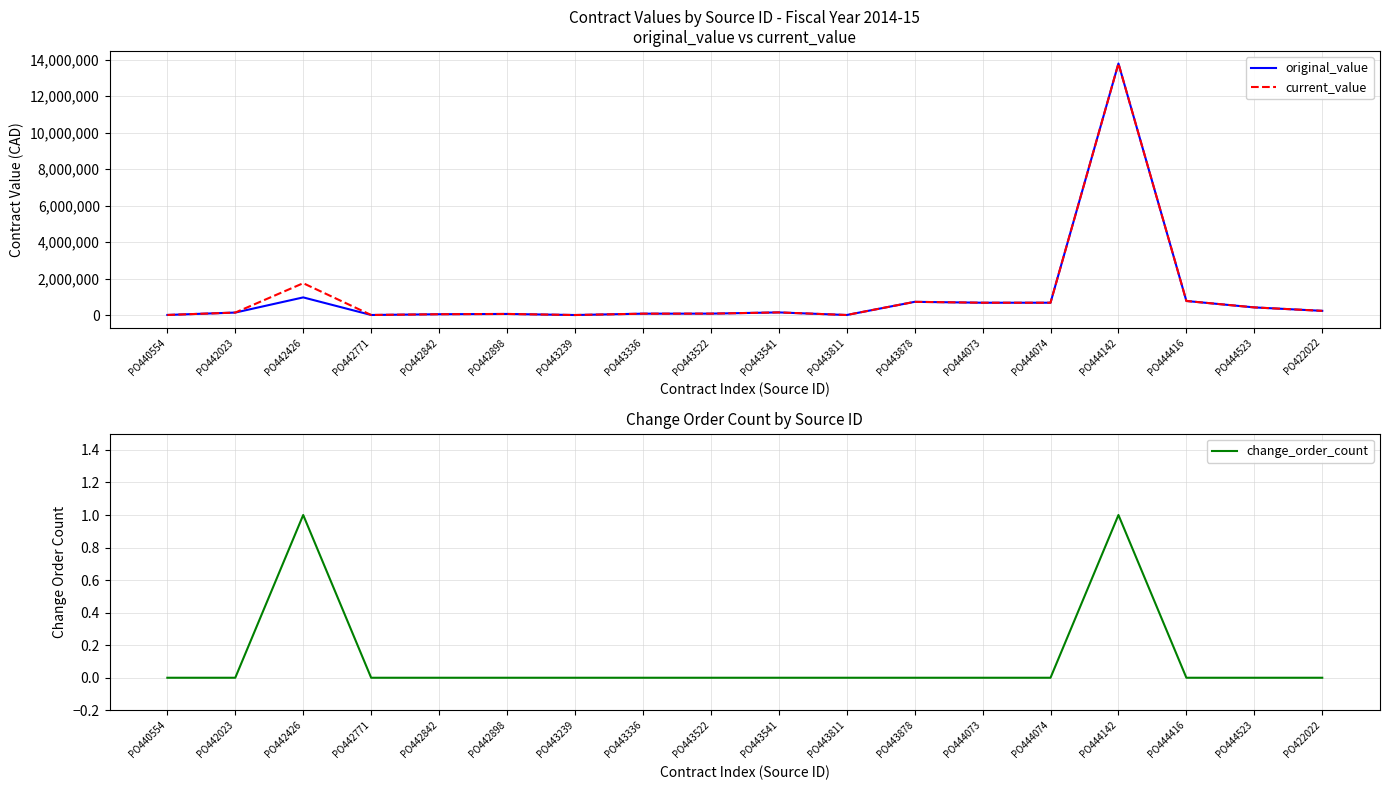

Which label corresponds to the smallest value in the chart?

PO440554